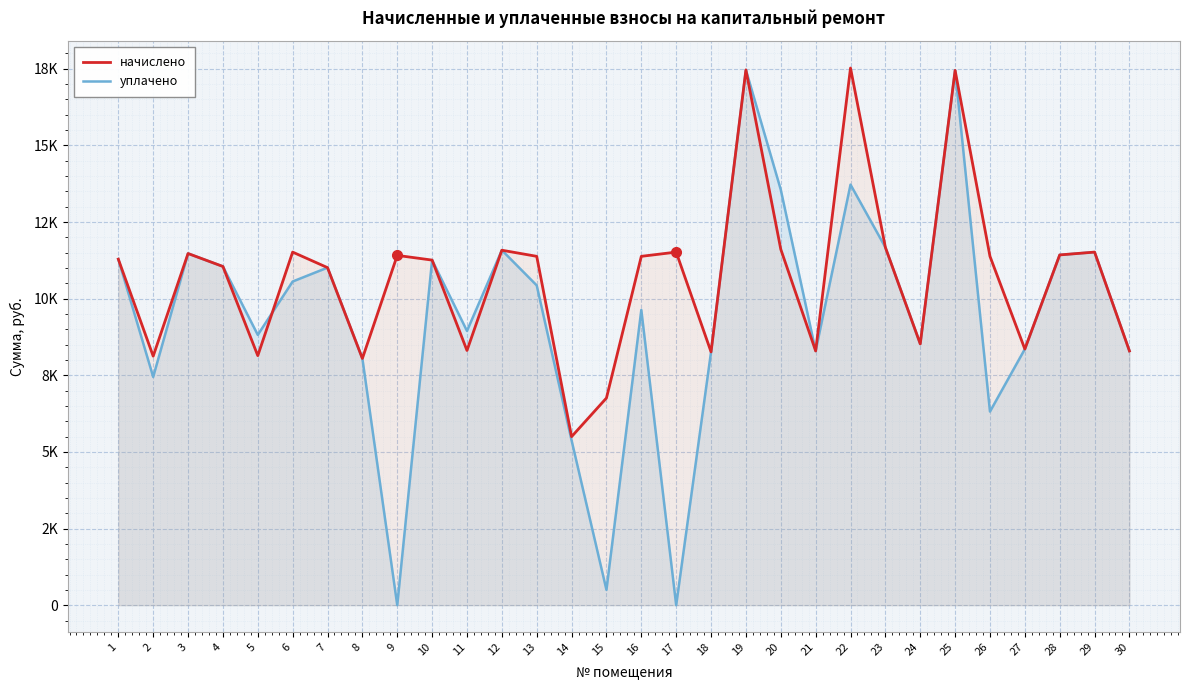

True or false: уплачено has more than 0 interior local peaks.

True